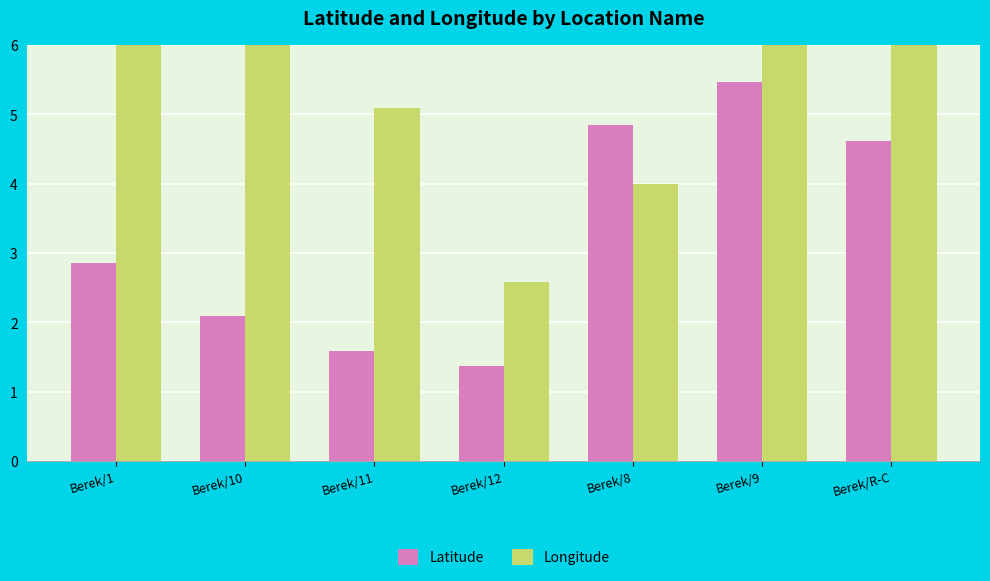

Reading right to left, extract all data points from this chart.

Latitude: Berek/R-C=4.6	Berek/9=5.5	Berek/8=4.9	Berek/12=1.4	Berek/11=1.6	Berek/10=2.1	Berek/1=2.9
Longitude: Berek/R-C=8.0	Berek/9=7.0	Berek/8=4.0	Berek/12=2.6	Berek/11=5.1	Berek/10=10.9	Berek/1=11.7